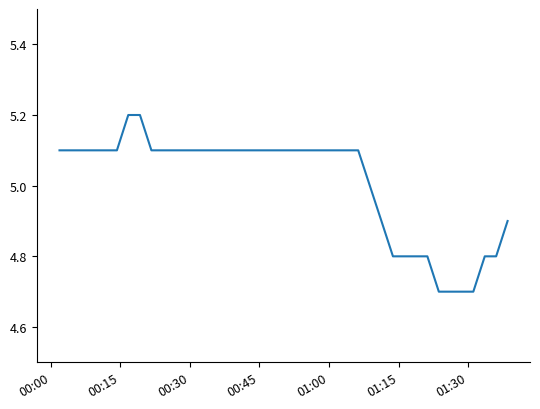

What is the minimum value shown in the chart?

4.7